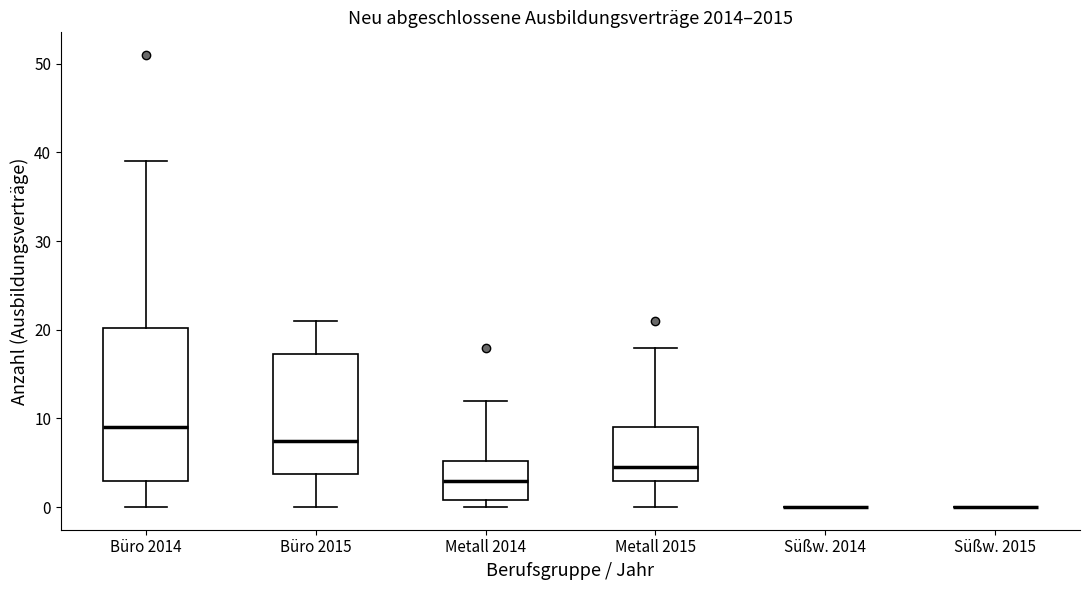

Reading left to right, read every box against the y-axis: the position of its median line, the range the box covers, and the ends of its whiskers. The values are not printed on the chart, so give them approximately, as read against the axis.

Büro 2014: median 9, box 3 to 20, whiskers 0 to 39
Büro 2015: median 8, box 4 to 17, whiskers 0 to 21
Metall 2014: median 3, box 1 to 5, whiskers 0 to 12
Metall 2015: median 5, box 3 to 9, whiskers 0 to 18
Süßw. 2014: box collapsed to a line at 0, whiskers 0 to 0
Süßw. 2015: box collapsed to a line at 0, whiskers 0 to 0